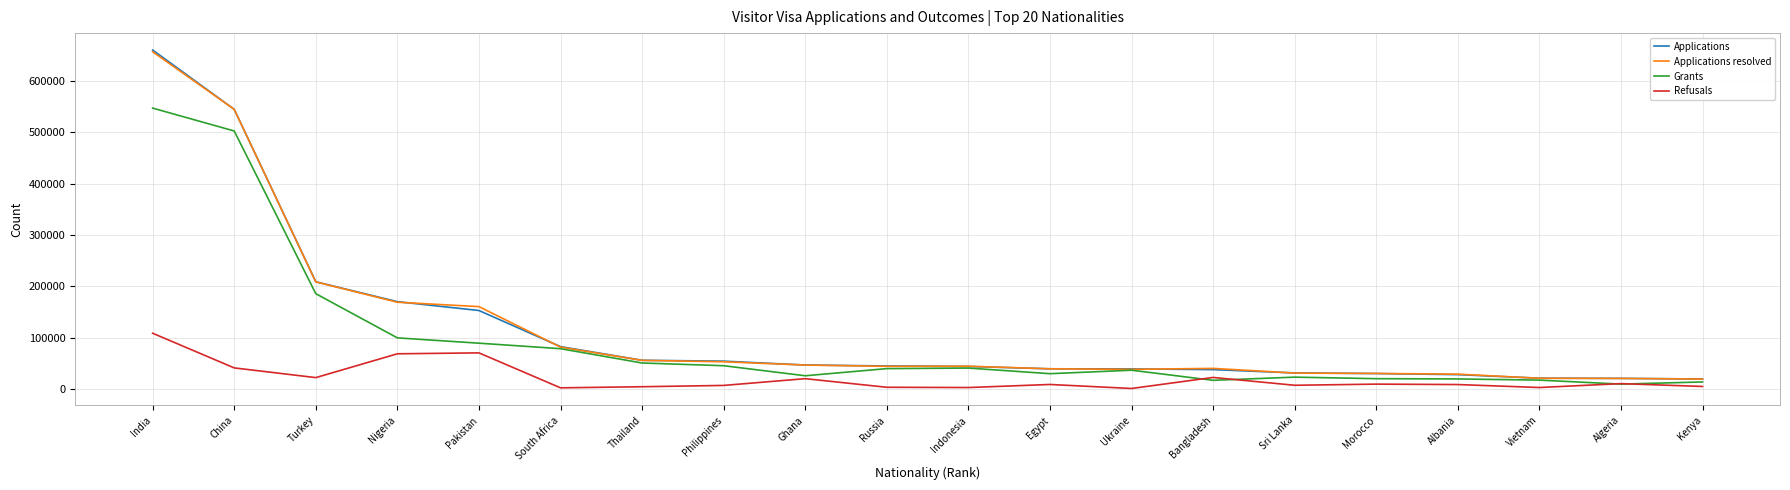

The Applications resolved series shows 44872 at Indonesia. True or false?

True